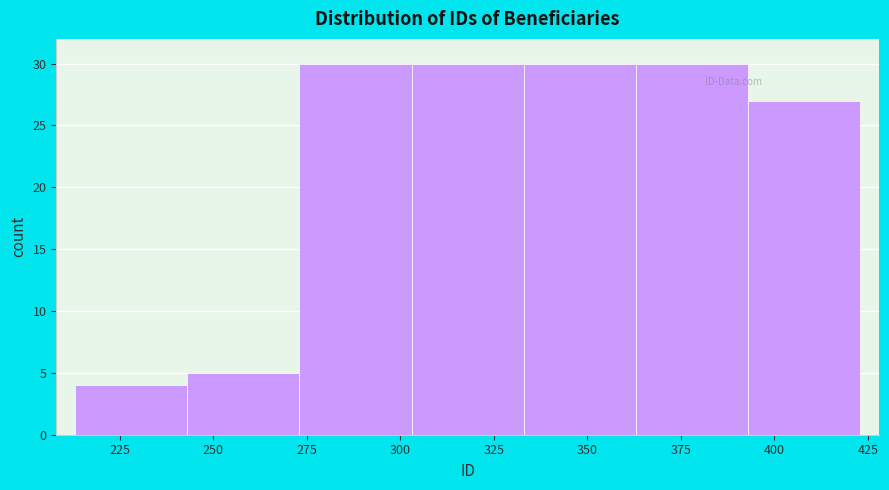

Reading left to right, transcribe this chart: for each bar, give the range it covers on the x-axis and its height. Neither the bar edges nor the heights are printed on the chart, so give them approximately, as read against the axes.

213 to 243: 4
243 to 273: 5
273 to 303: 30
303 to 333: 30
333 to 363: 30
363 to 393: 30
393 to 423: 27